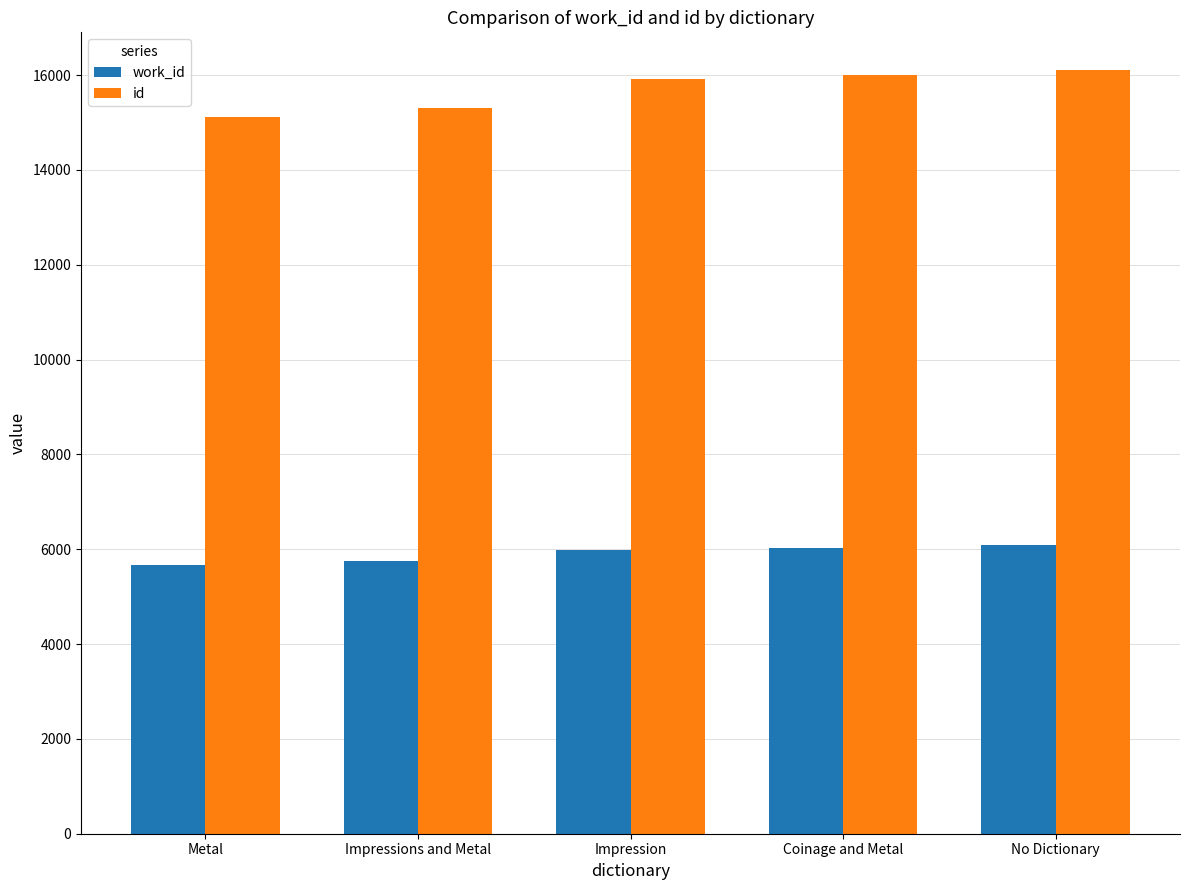

How many bars are there in each group?

2